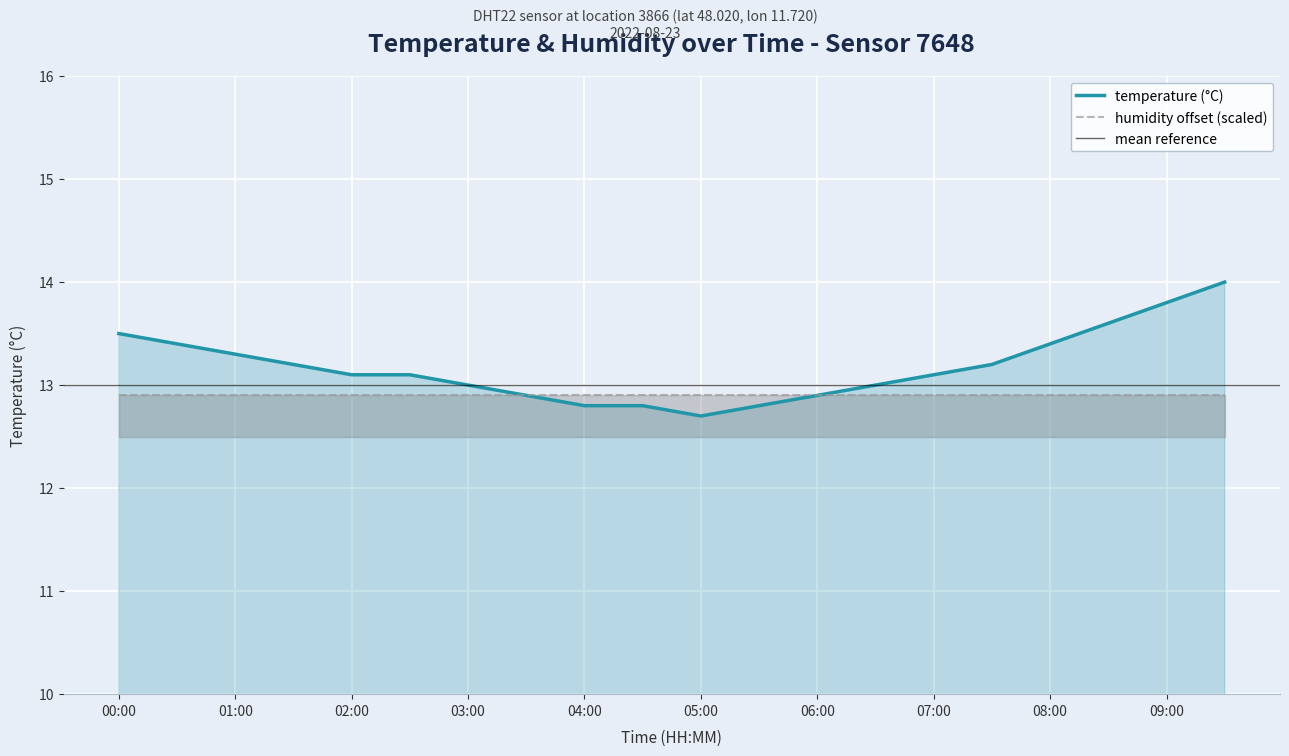

How many points are lower than both their immediate neighbors (excluding endpoints)?

1